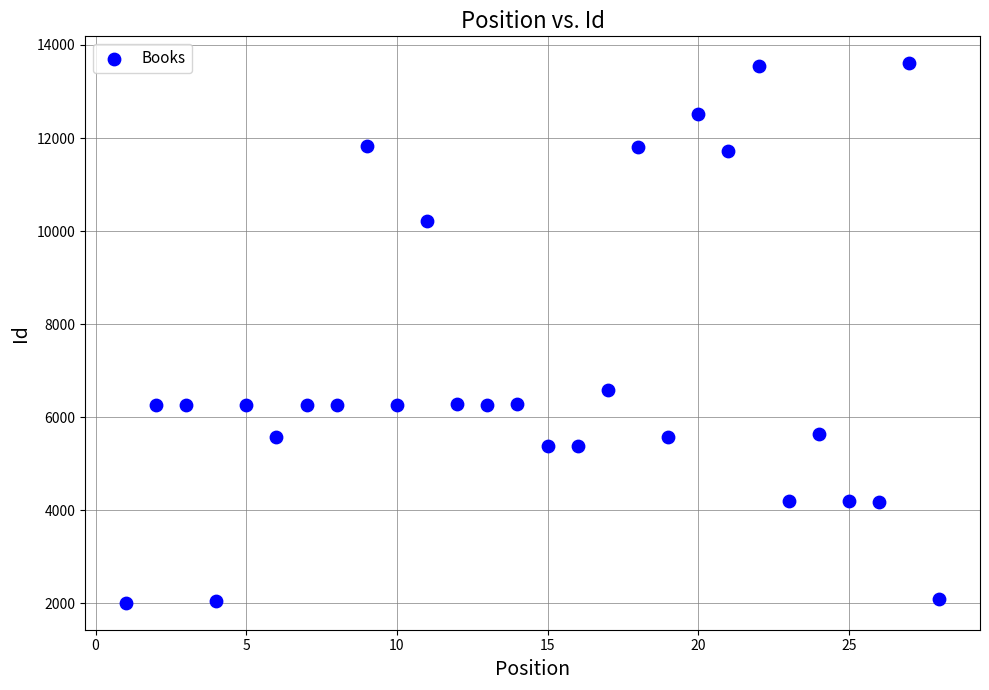

What Y value in the scatter plot is closest to 7808?

6582